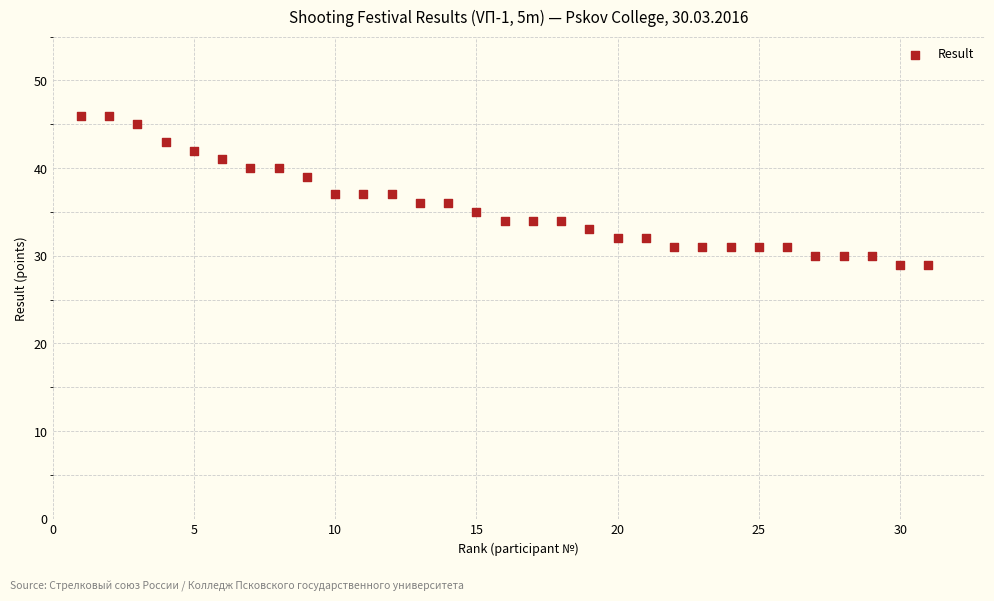

What is the range of X values (max minus min)?

30